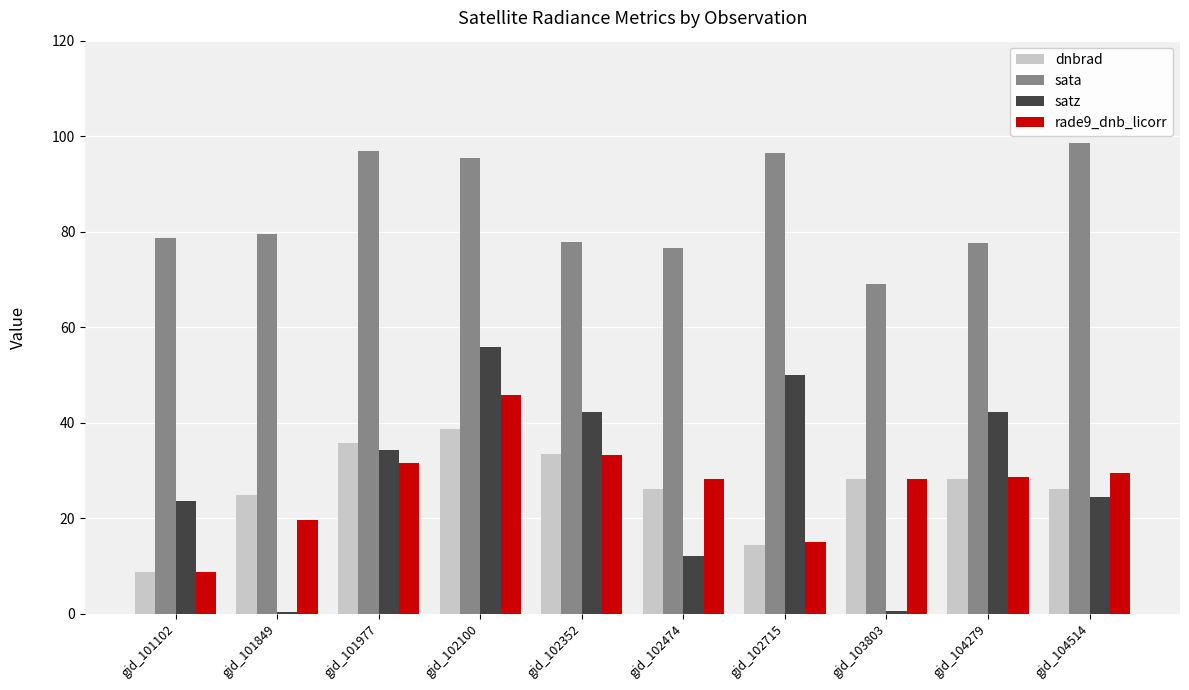

At which category is the sum across all series the highest?

gid_102100